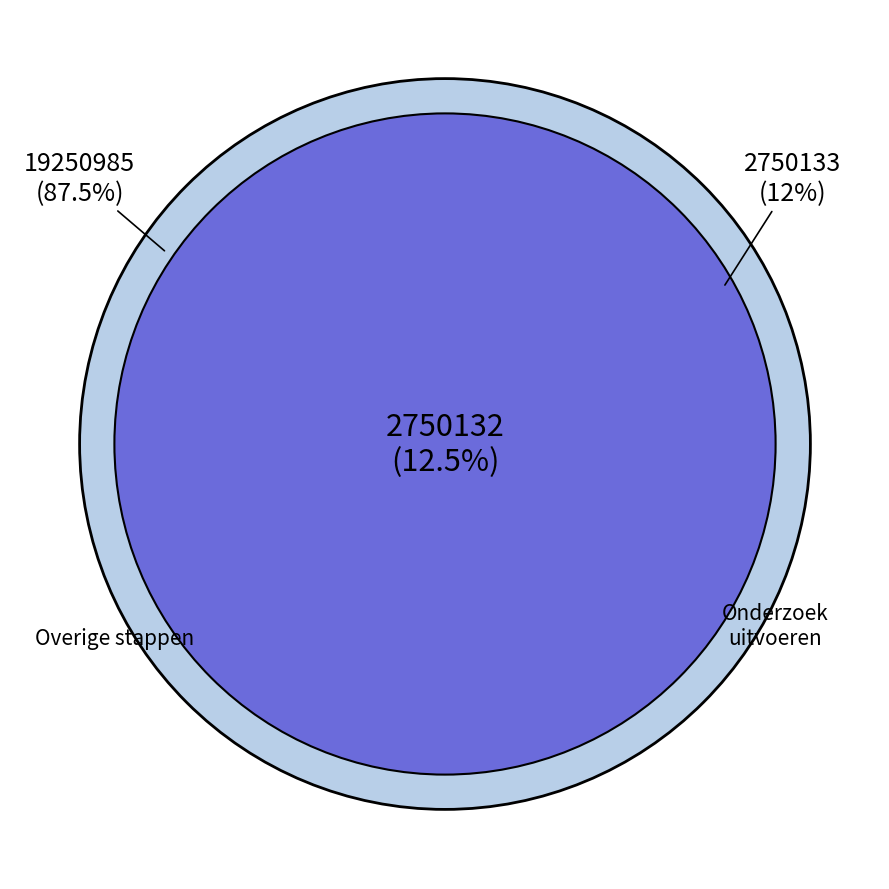

The Stap4 slice represents 1% of the pie. True or false?

False